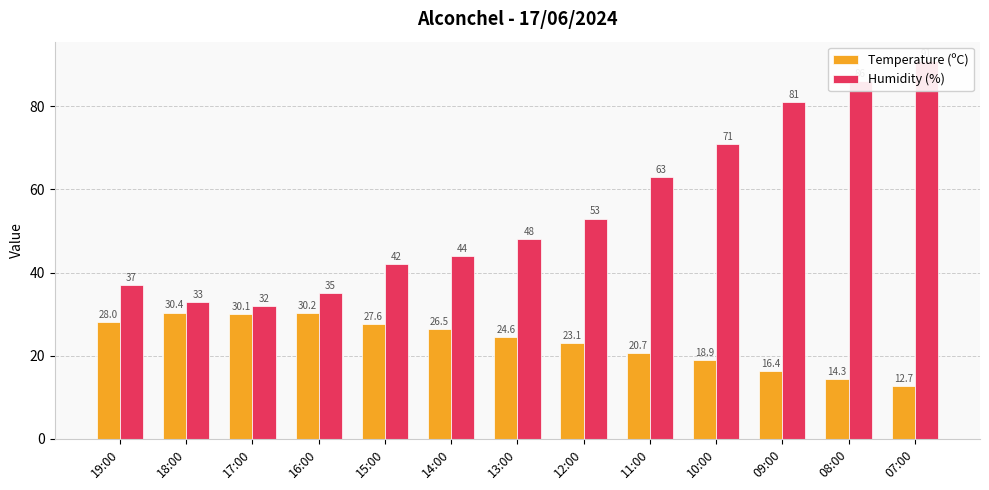

At which label does Humidity (%) first exceed 48?

12:00